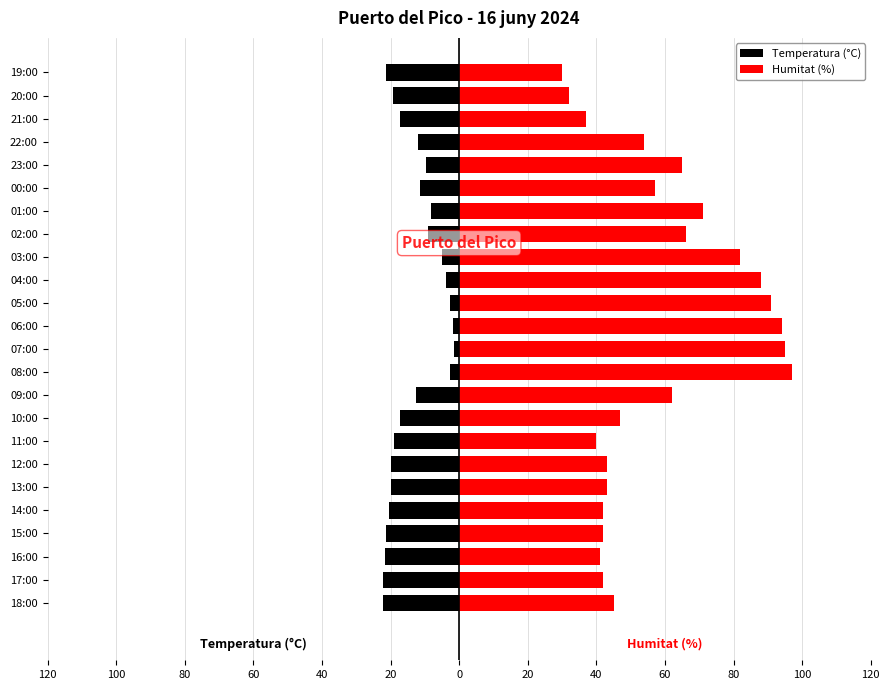

Is the value of Temperatura (°C) at 18:00 greater than the value of Humitat (%) at 19:00?

No